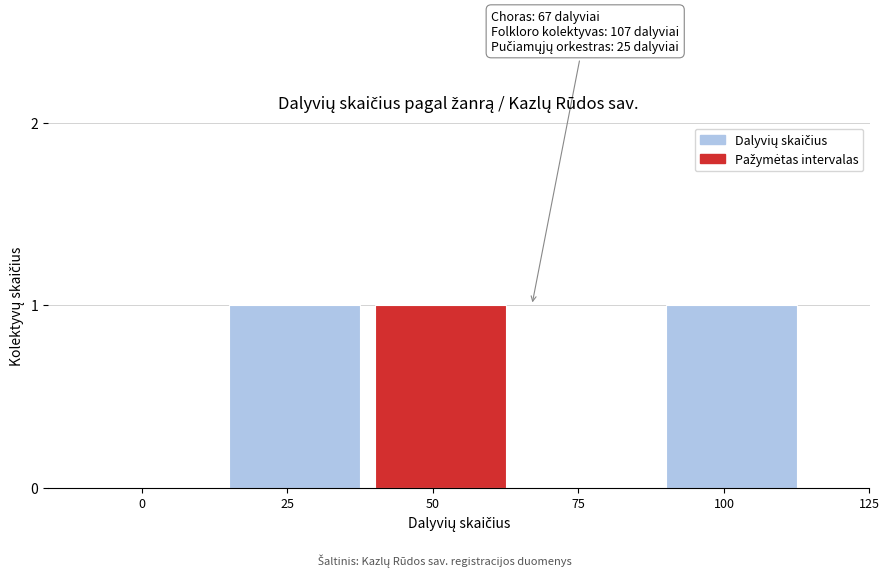

Reading right to left, what are all the values shown in this chart?

100=1	75=0	50=1	25=1	0=0